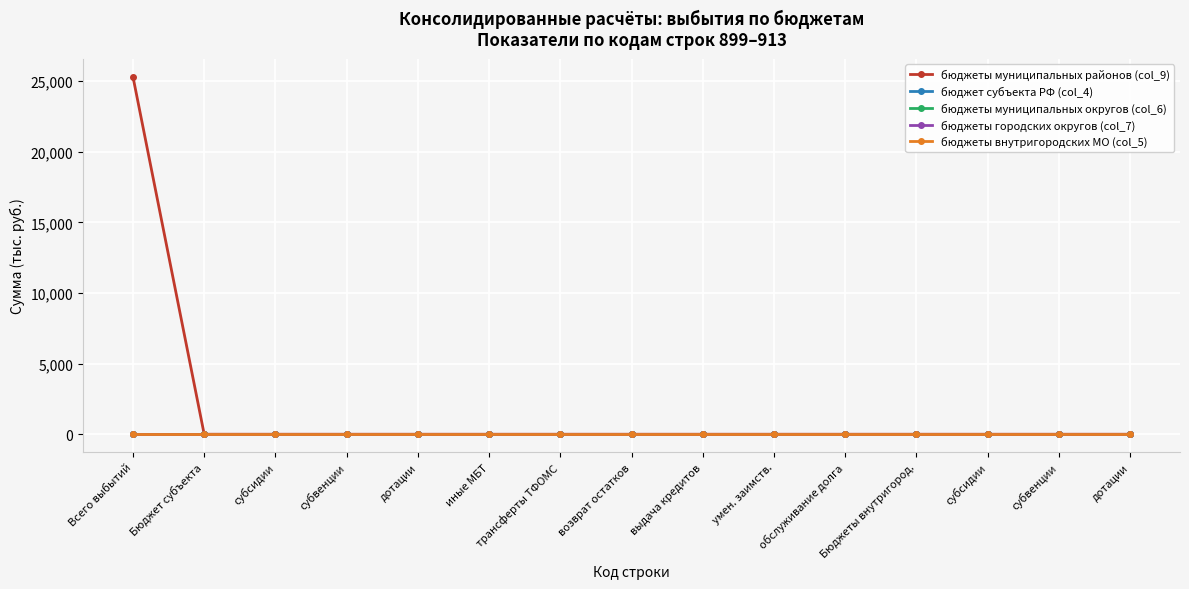

Reading left to right, what are all the values shown in this chart?

бюджеты муниципальных районов (col_9): Всего выбытий=25306.0	Бюджет субъекта=0.0	субсидии=0.0	субвенции=0.0	дотации=0.0	иные МБТ=0.0	трансферты ТФОМС=0.0	возврат остатков=0.0	выдача кредитов=0.0	умен. заимств.=0.0	обслуживание долга=0.0	Бюджеты внутригород.=0.0	субсидии=0.0	субвенции=0.0	дотации=0.0
бюджет субъекта РФ (col_4): Всего выбытий=0.0	Бюджет субъекта=0.0	субсидии=0.0	субвенции=0.0	дотации=0.0	иные МБТ=0.0	трансферты ТФОМС=0.0	возврат остатков=0.0	выдача кредитов=0.0	умен. заимств.=0.0	обслуживание долга=0.0	Бюджеты внутригород.=0.0	субсидии=0.0	субвенции=0.0	дотации=0.0
бюджеты муниципальных округов (col_6): Всего выбытий=0.0	Бюджет субъекта=0.0	субсидии=0.0	субвенции=0.0	дотации=0.0	иные МБТ=0.0	трансферты ТФОМС=0.0	возврат остатков=0.0	выдача кредитов=0.0	умен. заимств.=0.0	обслуживание долга=0.0	Бюджеты внутригород.=0.0	субсидии=0.0	субвенции=0.0	дотации=0.0
бюджеты городских округов (col_7): Всего выбытий=0.0	Бюджет субъекта=0.0	субсидии=0.0	субвенции=0.0	дотации=0.0	иные МБТ=0.0	трансферты ТФОМС=0.0	возврат остатков=0.0	выдача кредитов=0.0	умен. заимств.=0.0	обслуживание долга=0.0	Бюджеты внутригород.=0.0	субсидии=0.0	субвенции=0.0	дотации=0.0
бюджеты внутригородских МО (col_5): Всего выбытий=0.0	Бюджет субъекта=0.0	субсидии=0.0	субвенции=0.0	дотации=0.0	иные МБТ=0.0	трансферты ТФОМС=0.0	возврат остатков=0.0	выдача кредитов=0.0	умен. заимств.=0.0	обслуживание долга=0.0	Бюджеты внутригород.=0.0	субсидии=0.0	субвенции=0.0	дотации=0.0